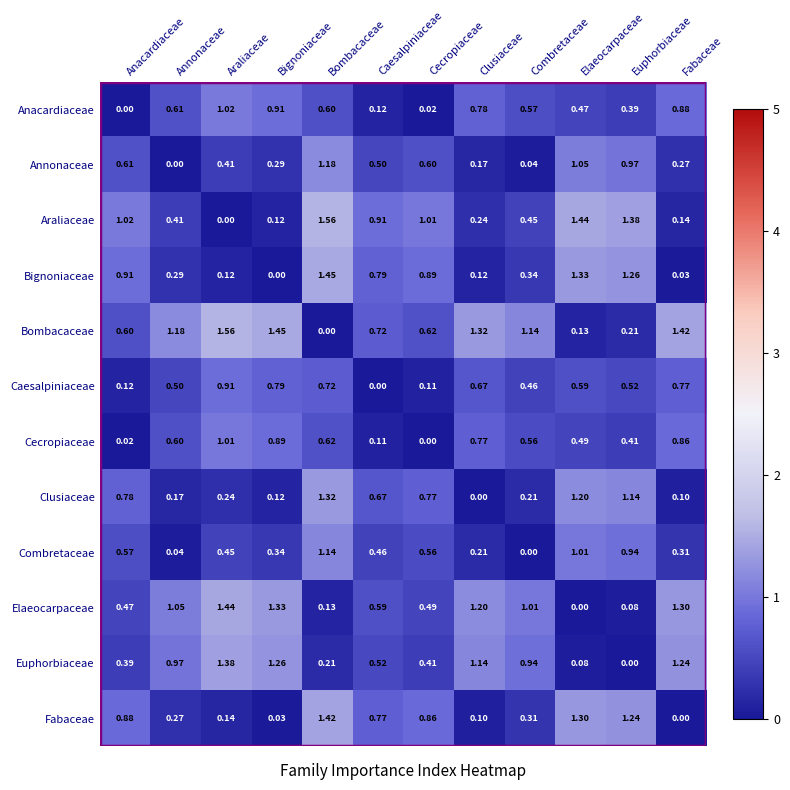

At which category is the sum across all series the highest?

Bombacaceae